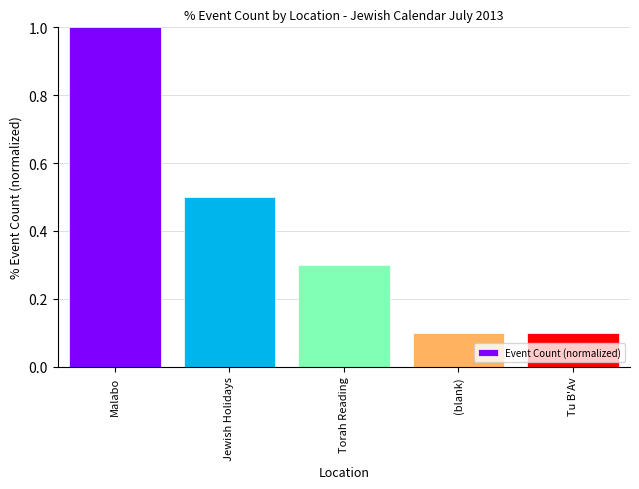

Count the values in the range 0 to 1.

5